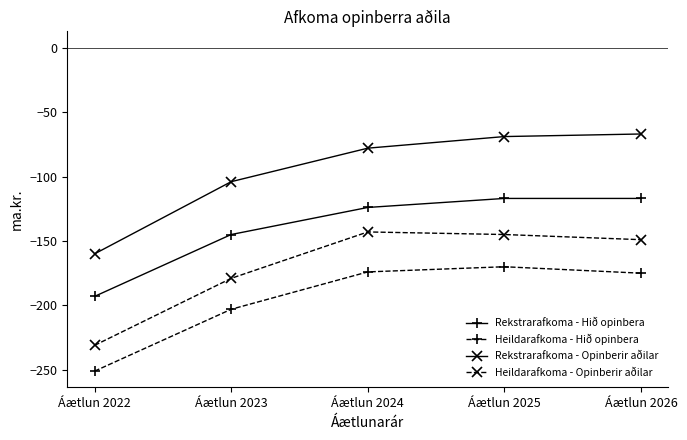

How many interior local peaks does the Heildarafkoma - Opinberir aðilar series have?

1